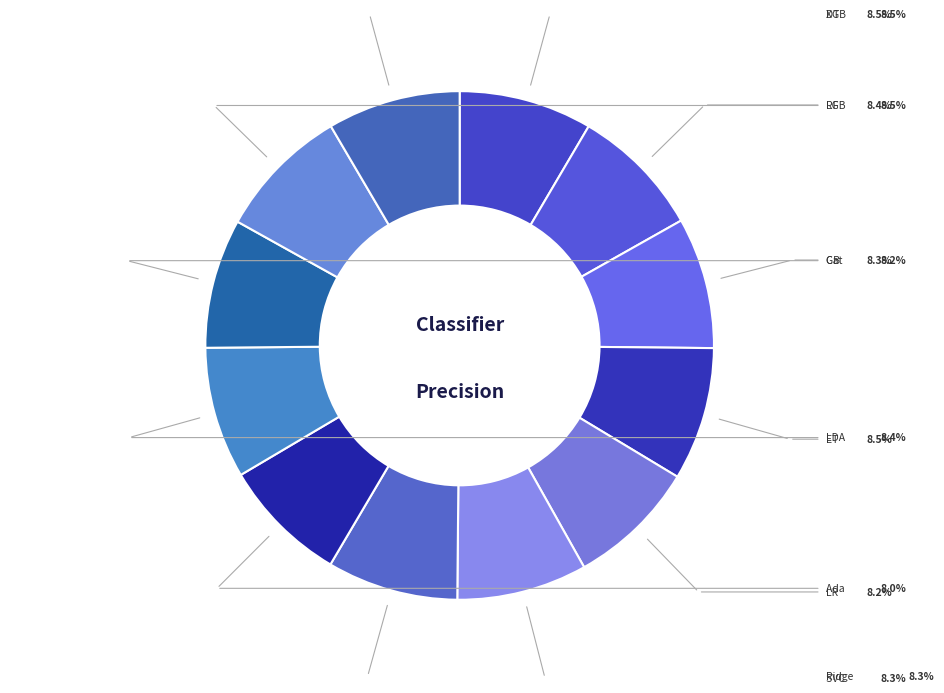

How many segments does this pie chart have?

12